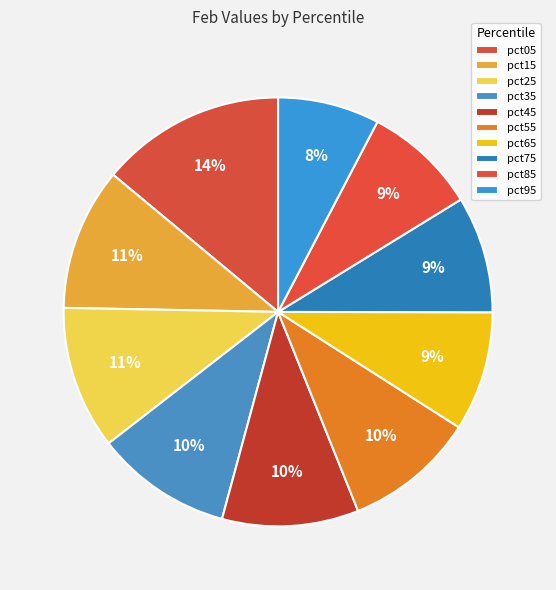

How many segments does this pie chart have?

10